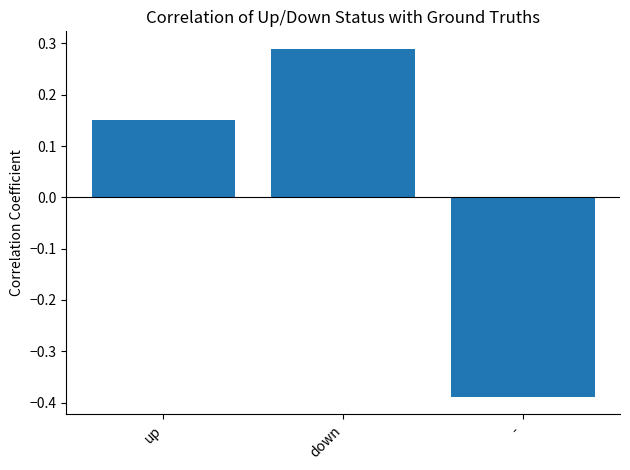

List the labels in order of value, smallest first.

-, up, down